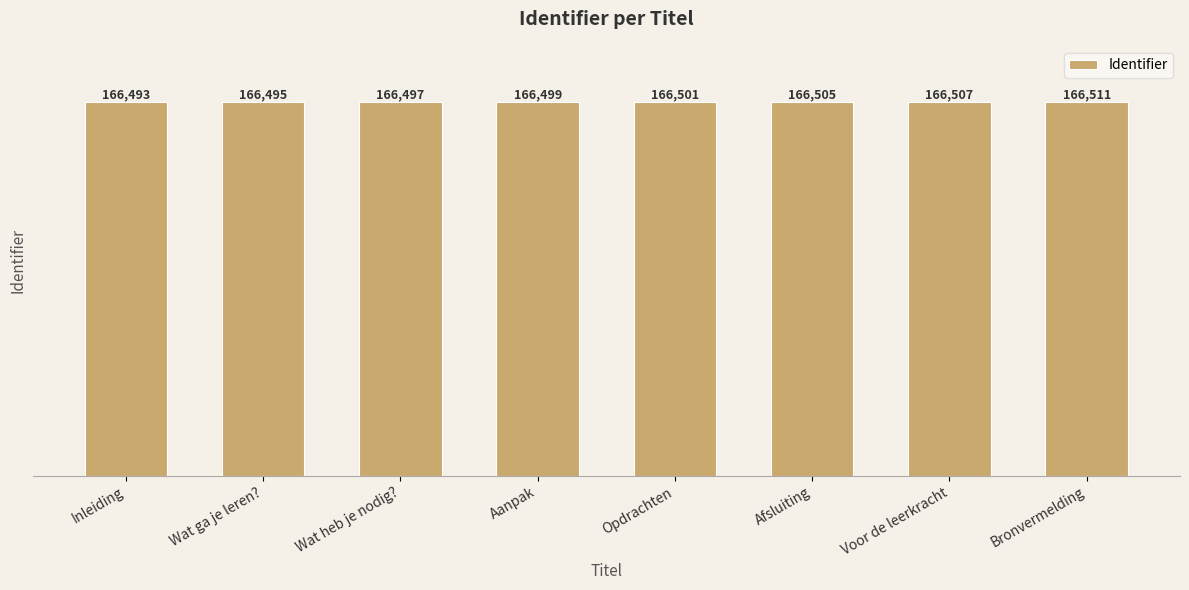

The value at Bronvermelding is 166511. True or false?

True